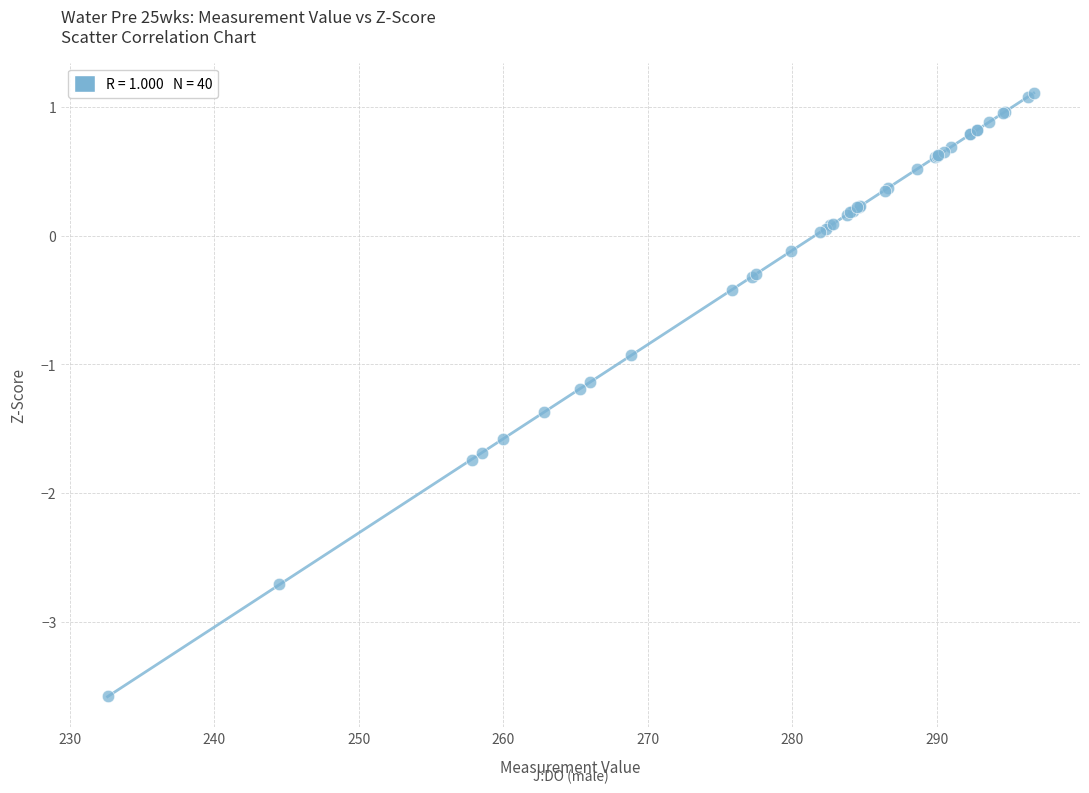

What Y value in the scatter plot is closest to -1?

-0.9